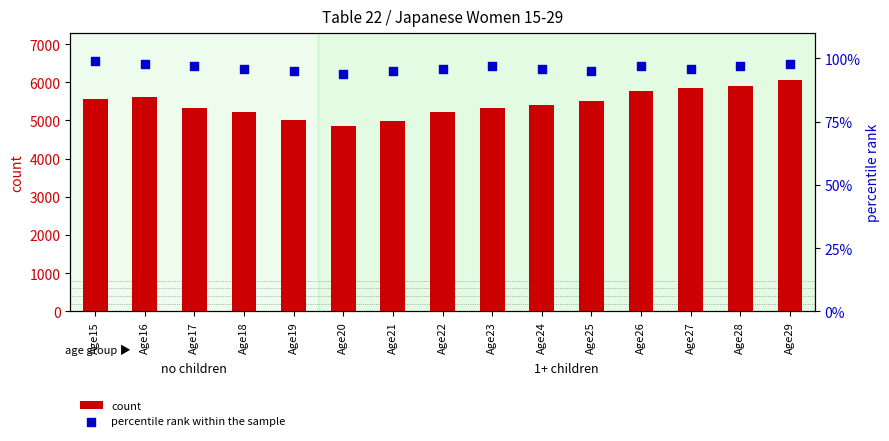

Which series has the largest Y range (max minus min)?

count